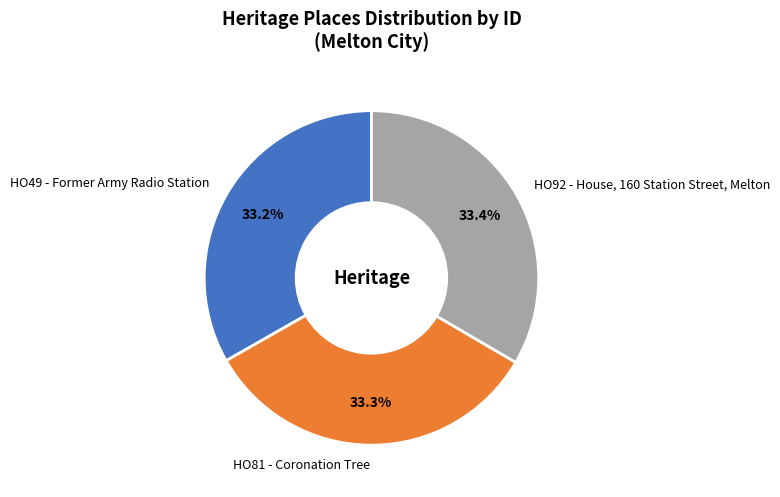

How many segments does this pie chart have?

3